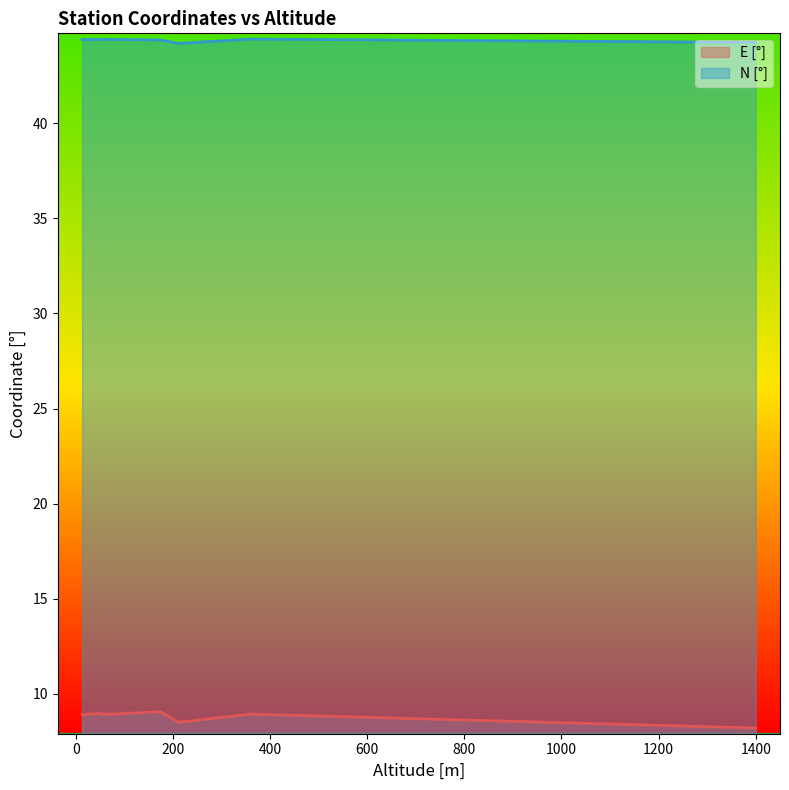

Which series has the widest spread of values?

E [°]